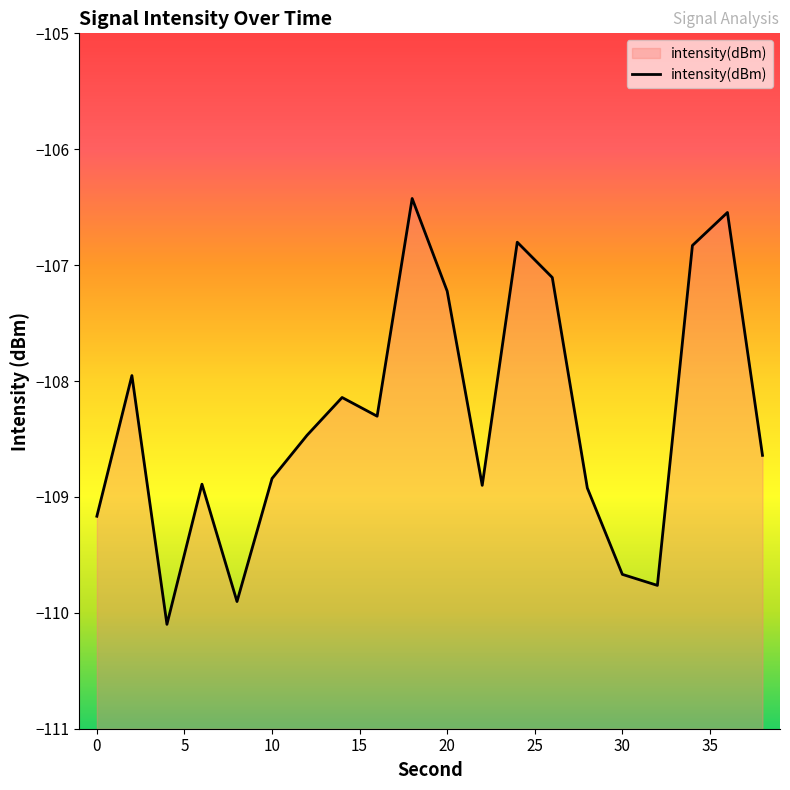

Reading left to right, transcribe all the data shown in this chart.

-109.2	-108.0	-110.1	-108.9	-109.9	-108.8	-108.5	-108.1	-108.3	-106.4	-107.2	-108.9	-106.8	-107.1	-108.9	-109.7	-109.8	-106.8	-106.5	-108.6